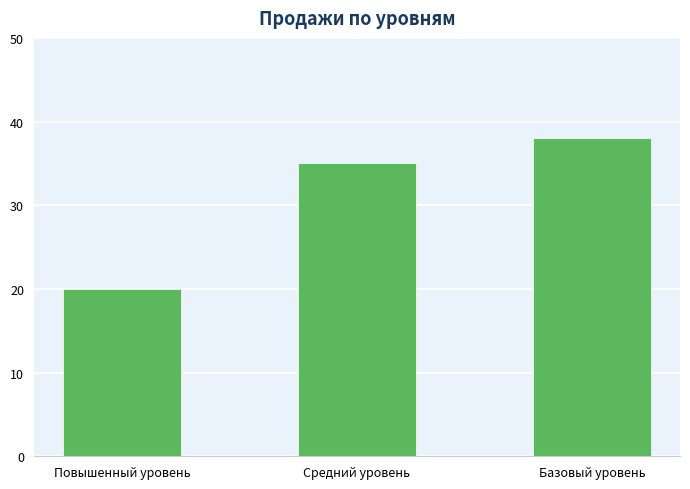

At which label is the value closest to 29?

Средний уровень